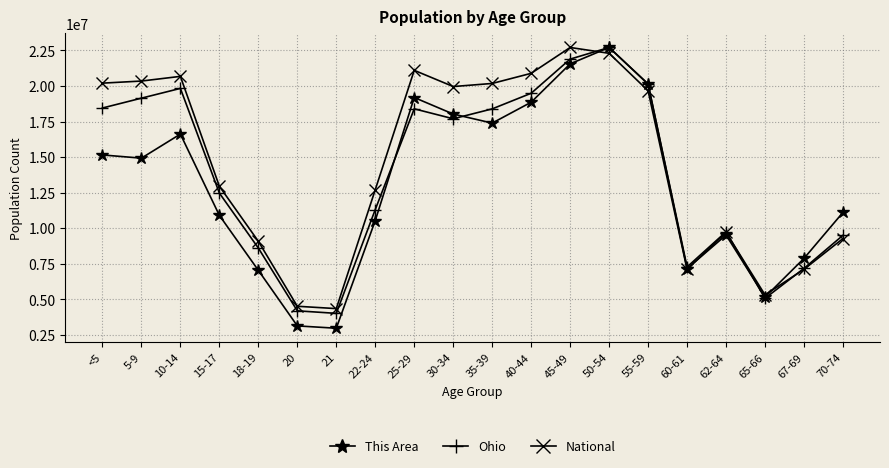

How many data points in Ohio are less than 17697969?

10